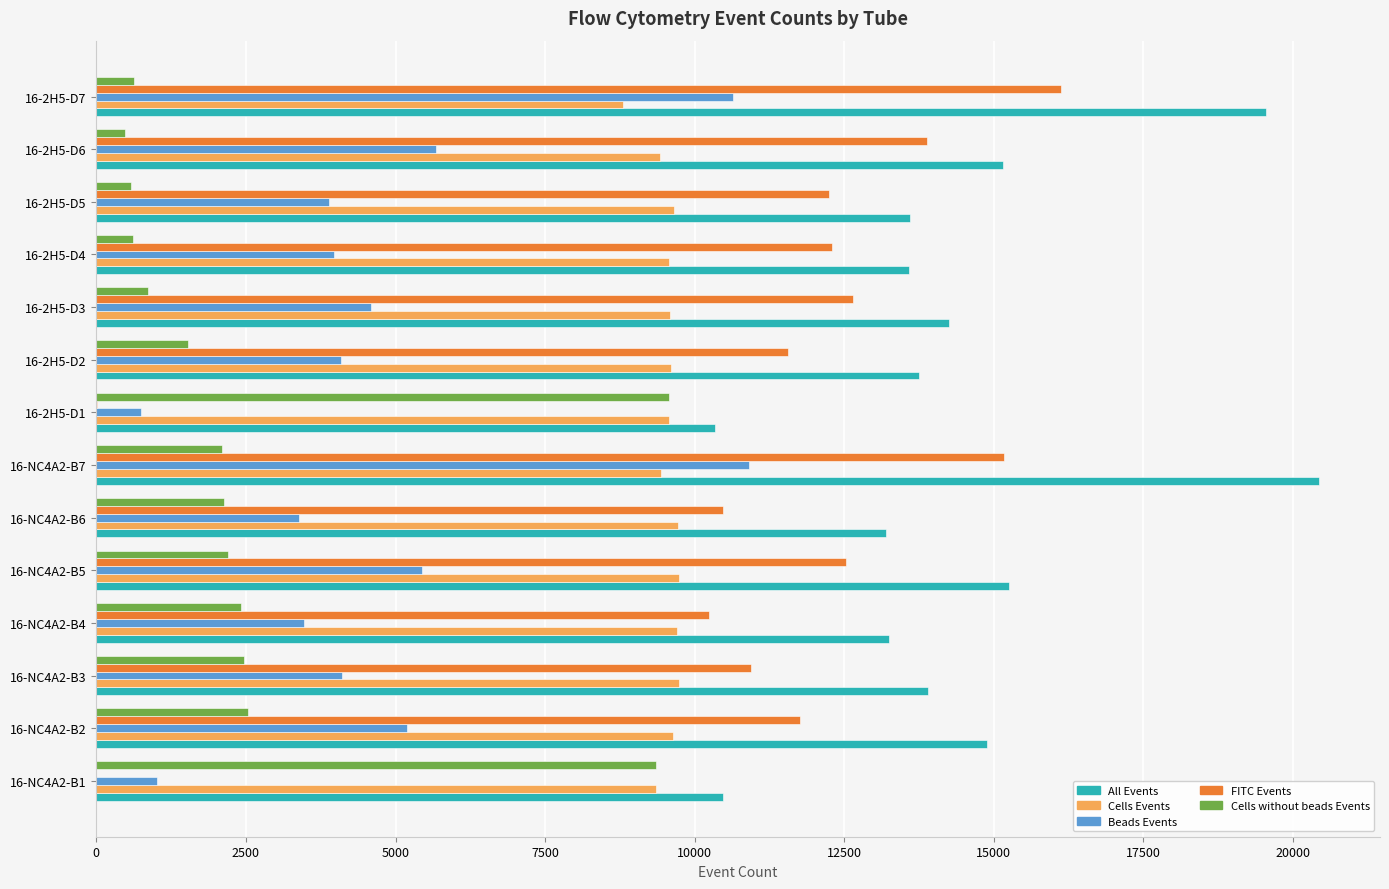

The value of All Events at 16-2H5-D4 is 13587. True or false?

True